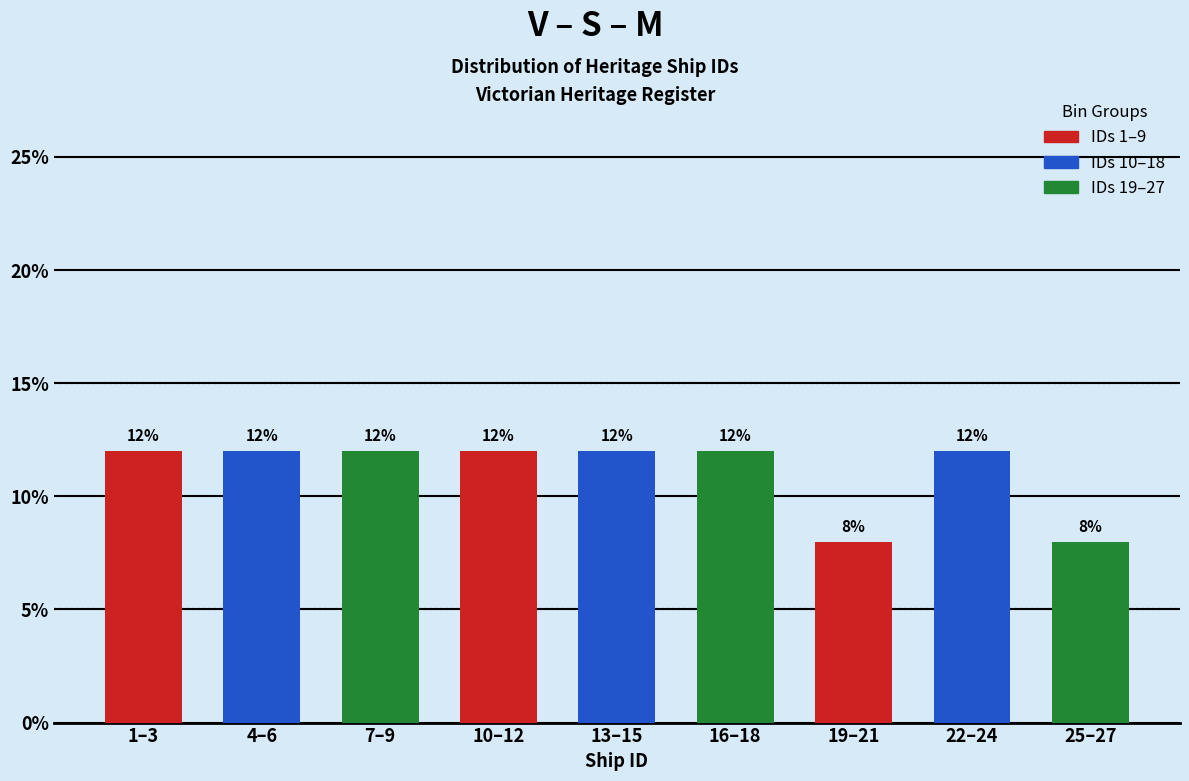

Reading left to right, what are all the values shown in this chart?

12	12	12	12	12	12	8	12	8